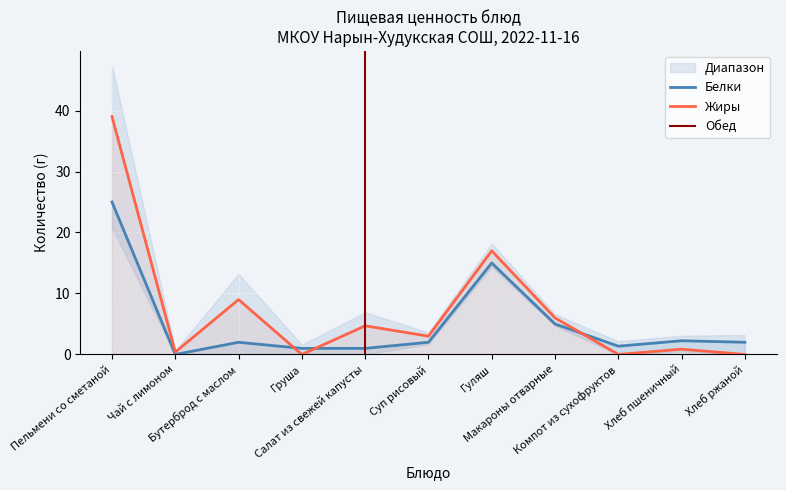

In Жиры, how many points are higher than both neighbors (excluding endpoints)?

4